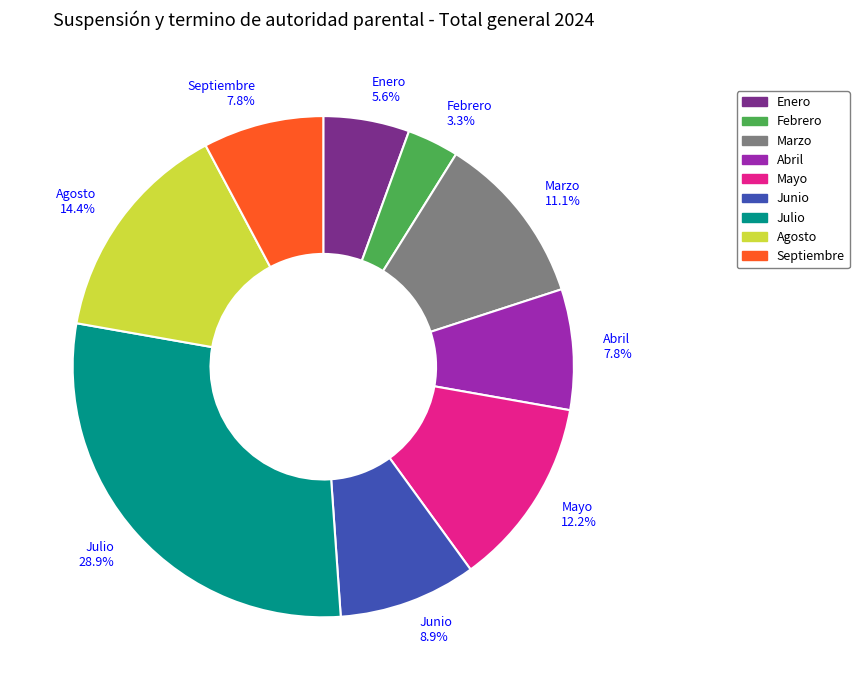

Is it true that Marzo is 11% of the pie?

True